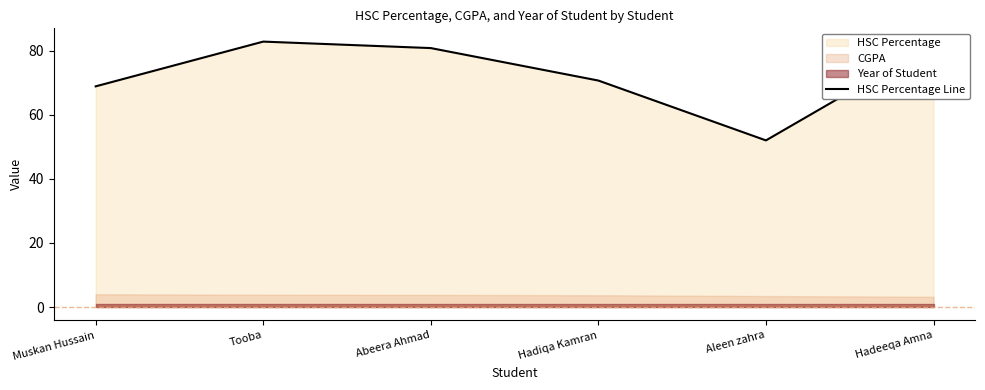

Rank the categories by value from highest to lowest.

Tooba, Hadeeqa Amna, Abeera Ahmad, Hadiqa Kamran, Muskan Hussain, Aleen zahra